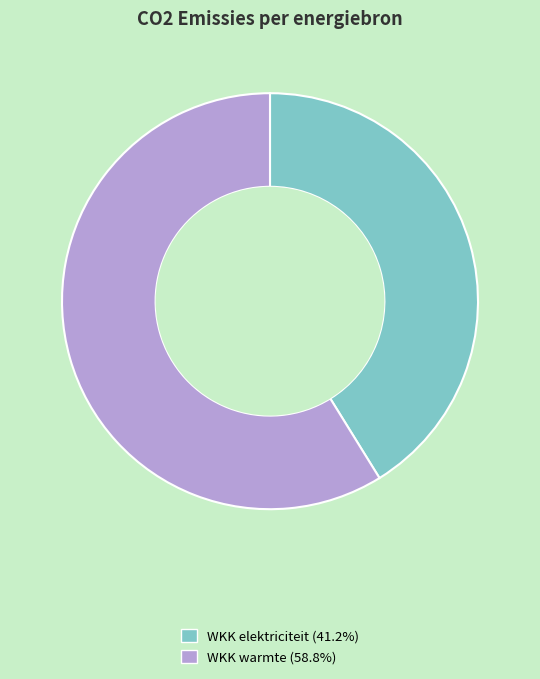

Is there a majority slice in this chart?

Yes